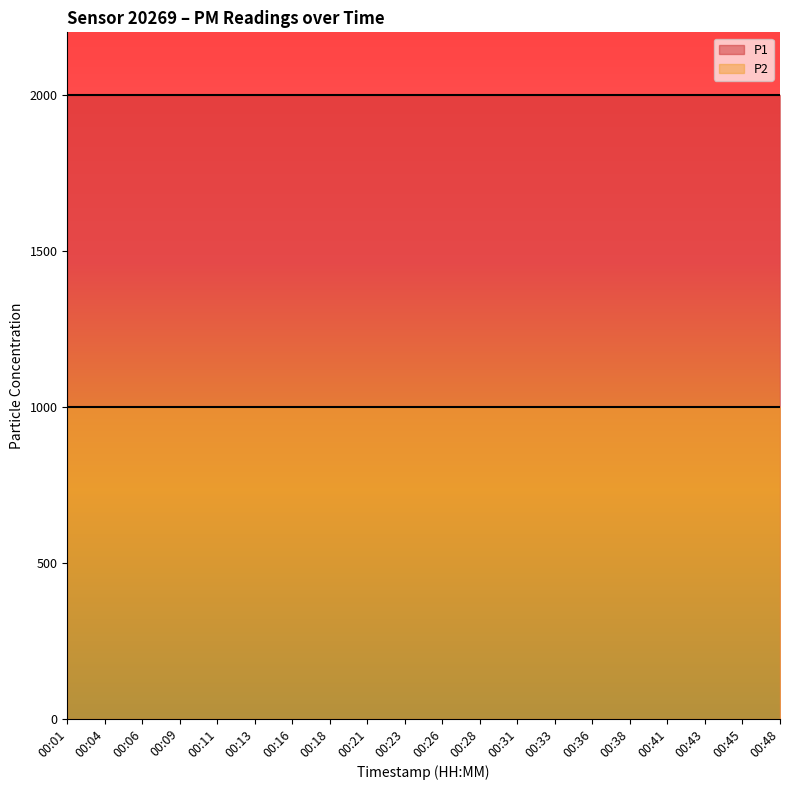

Rank the series by their maximum value, from lowest to highest.

P2, P1